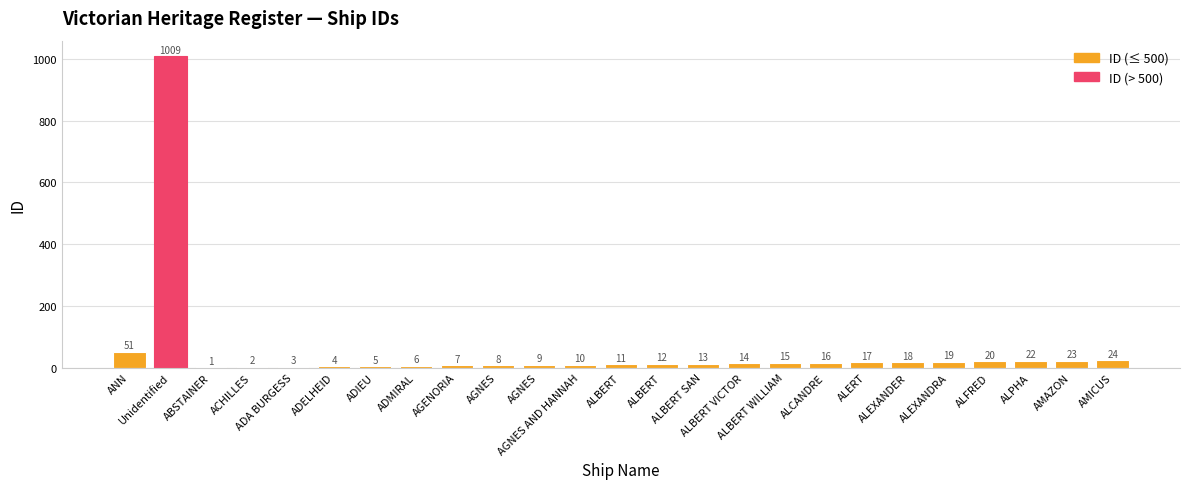

Is it true that the value at ALEXANDER is 27?

False